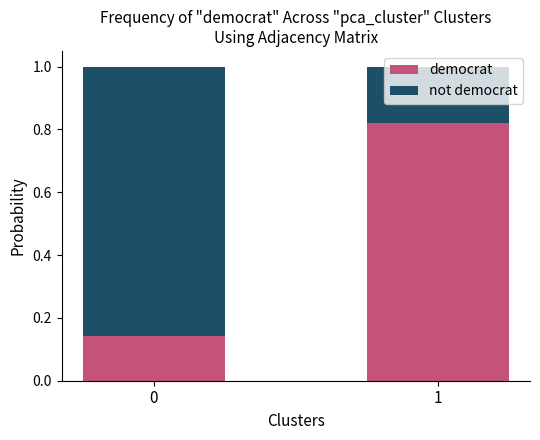

What is the difference between the maximum and minimum values in the democrat series?

0.7